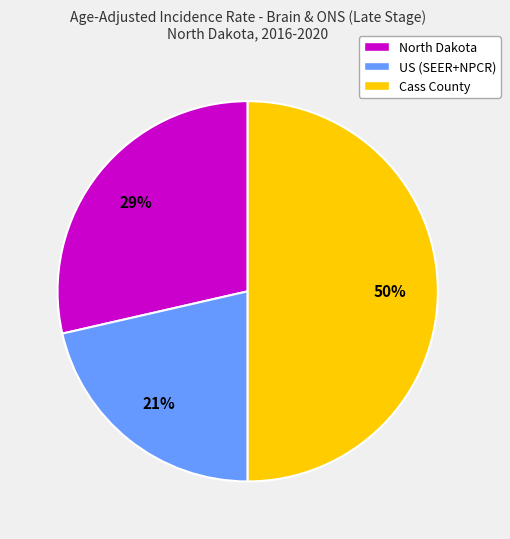

Which has a higher value, North Dakota or Cass County?

Cass County